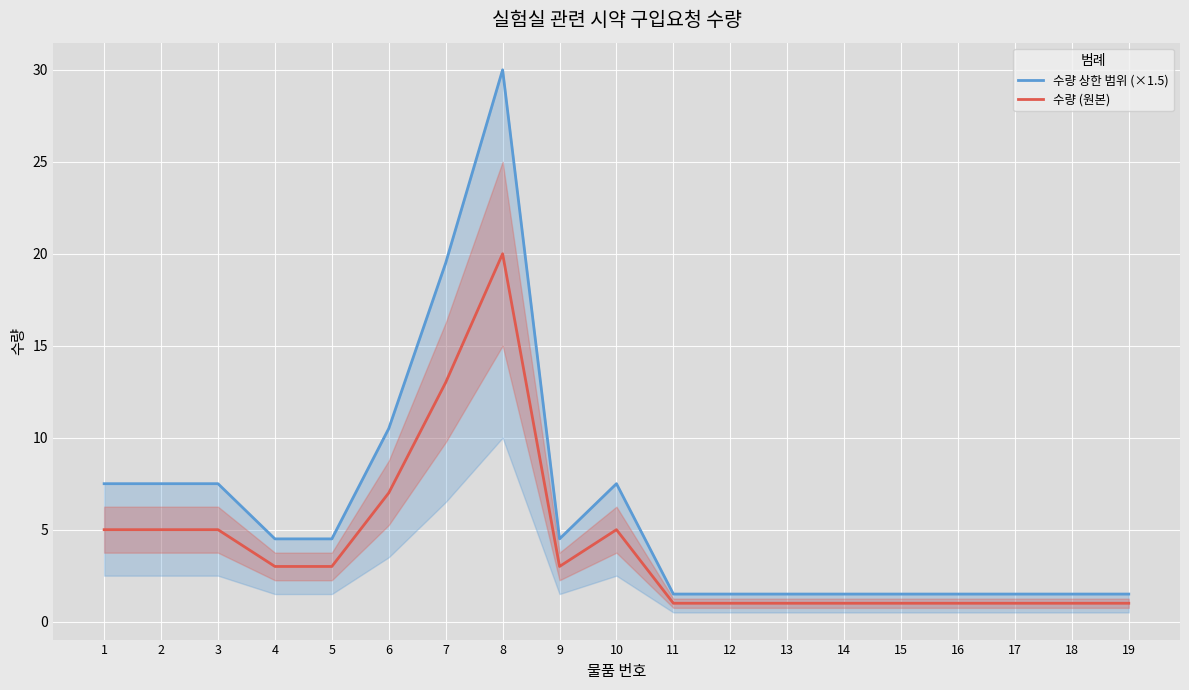

At which category is the sum across all series the highest?

8